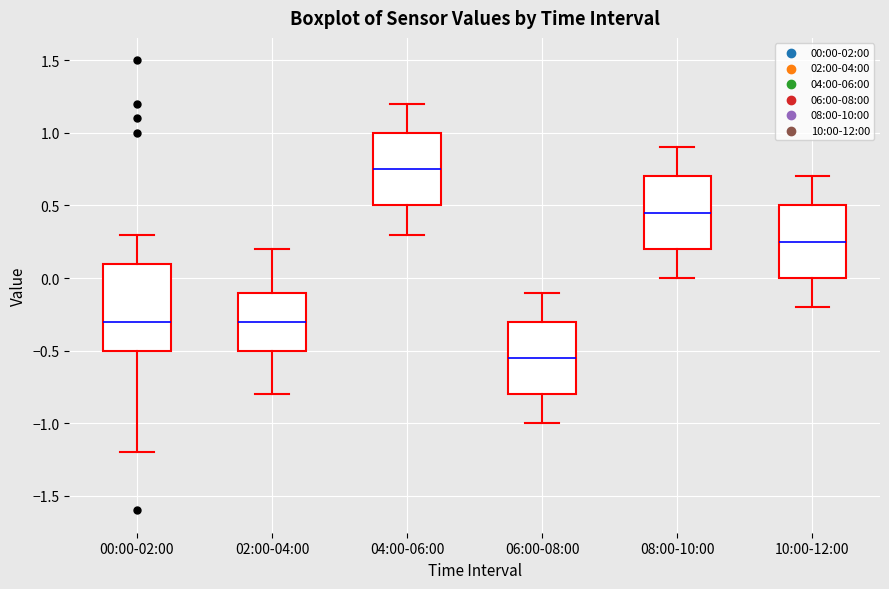

Reading left to right, transcribe this box plot: for each box, give where its median line is, the range the box spans, and where its two whiskers end, as read against the y-axis. The values are not printed on the chart, so give them approximately, as read against the axis.

00:00-02:00: median -0.30, box -0.50 to 0.10, whiskers -1.20 to 0.30
02:00-04:00: median -0.30, box -0.50 to -0.10, whiskers -0.80 to 0.20
04:00-06:00: median 0.75, box 0.50 to 1.00, whiskers 0.30 to 1.20
06:00-08:00: median -0.55, box -0.80 to -0.30, whiskers -1.00 to -0.10
08:00-10:00: median 0.45, box 0.20 to 0.70, whiskers 0.00 to 0.90
10:00-12:00: median 0.25, box 0.00 to 0.50, whiskers -0.20 to 0.70